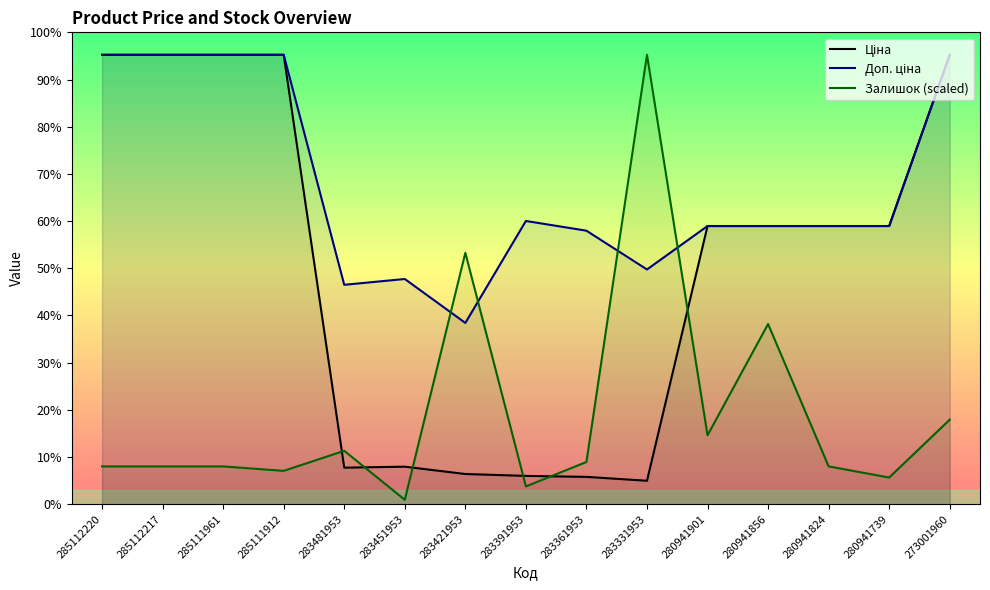

How many interior local peaks does the Доп. ціна series have?

2